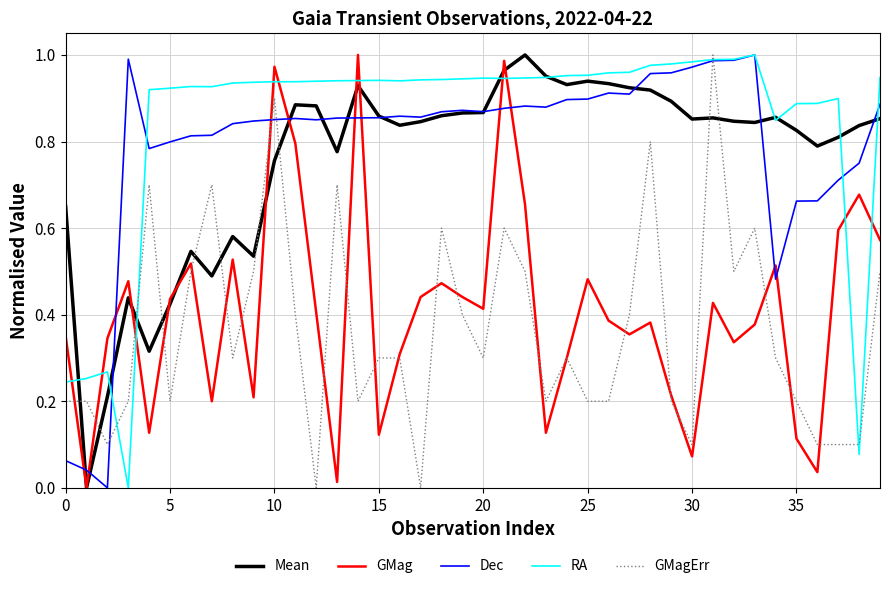

How many intersections are there between Dec and GMag?

11